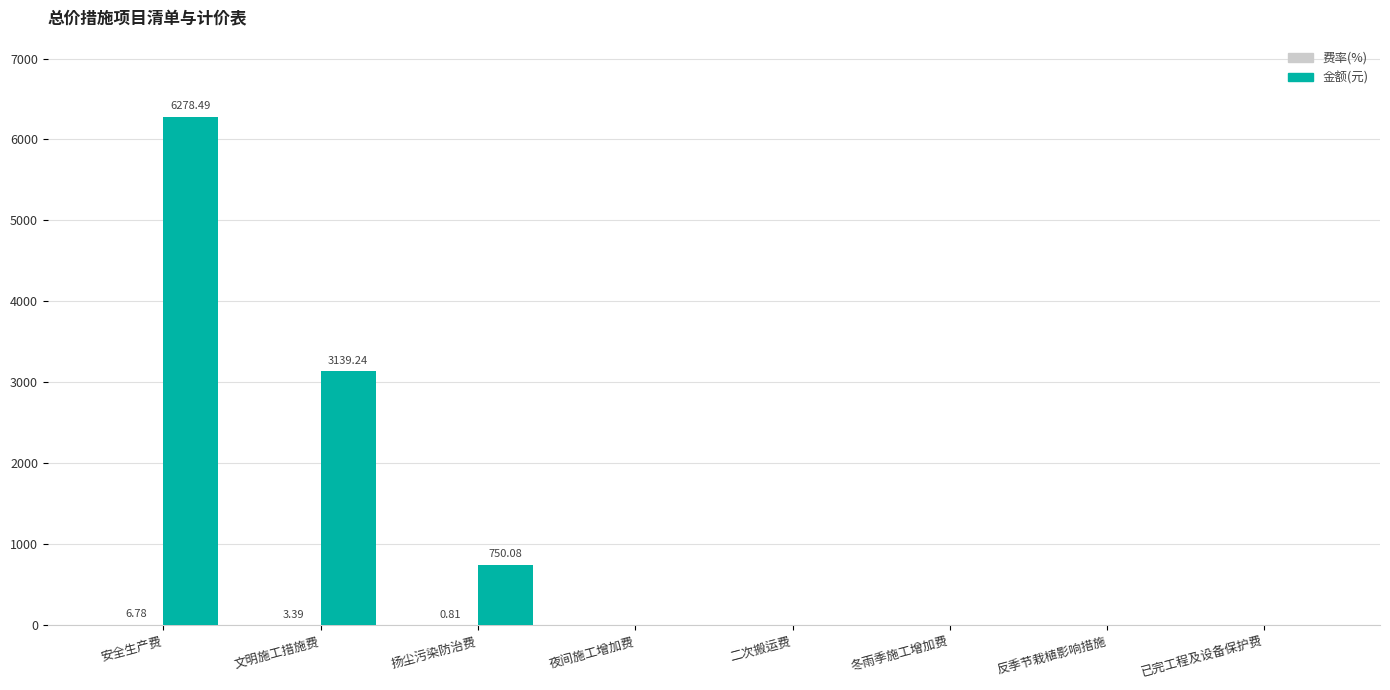

What is the sum of all 金额(元) values?

10167.8